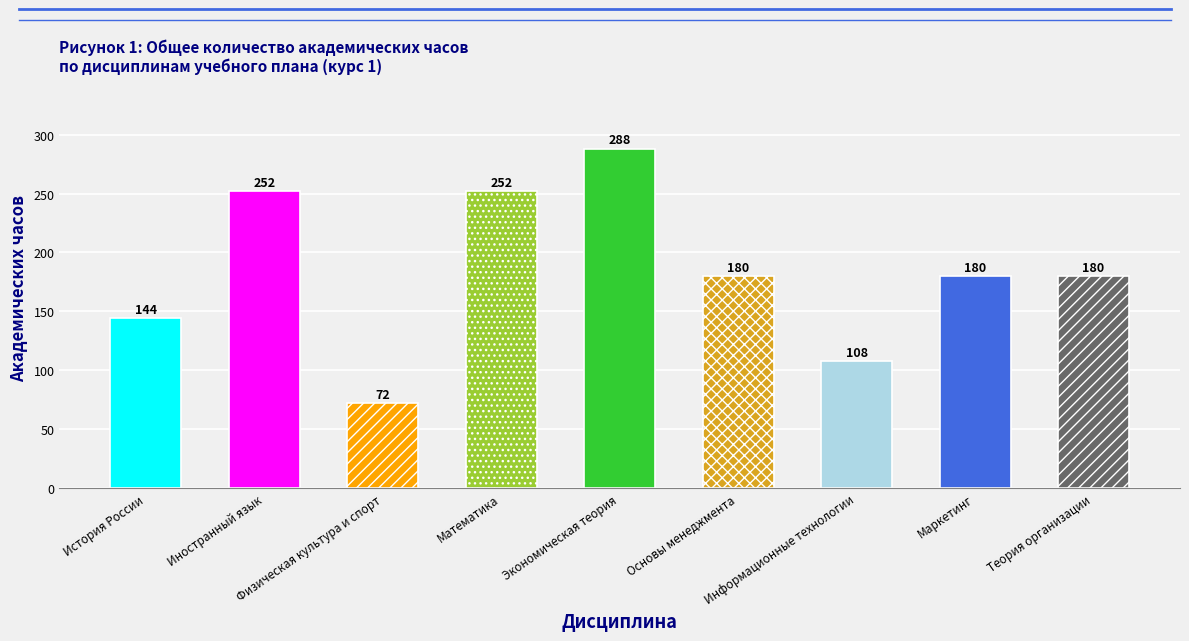

Reading left to right, what are all the values shown in this chart?

История России=144	Иностранный язык=252	Физическая культура и спорт=72	Математика=252	Экономическая теория=288	Основы менеджмента=180	Информационные технологии=108	Маркетинг=180	Теория организации=180